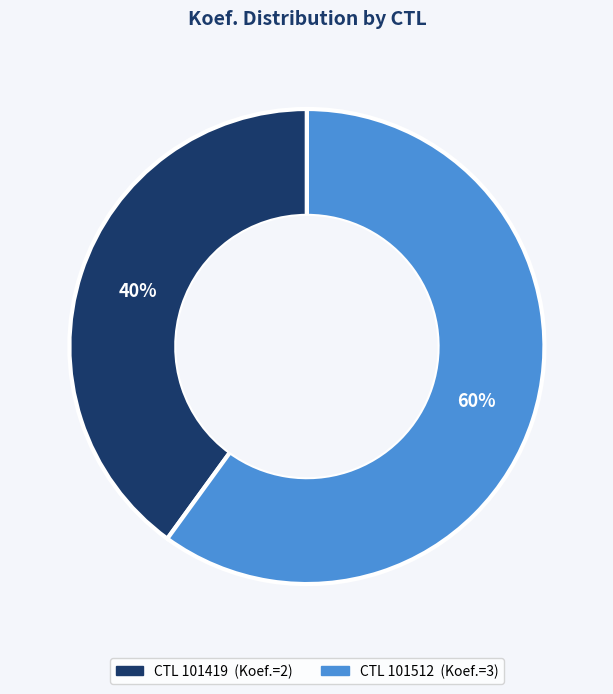

Does any single category account for the majority?

Yes